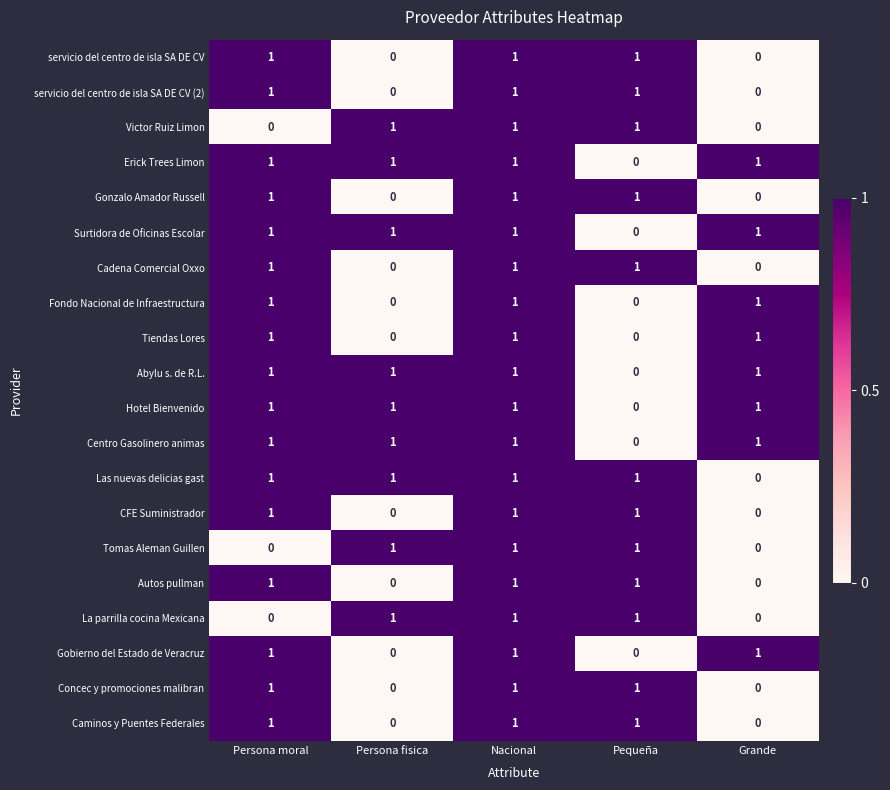

The Cadena Comercial Oxxo series shows 1 at Nacional. True or false?

True